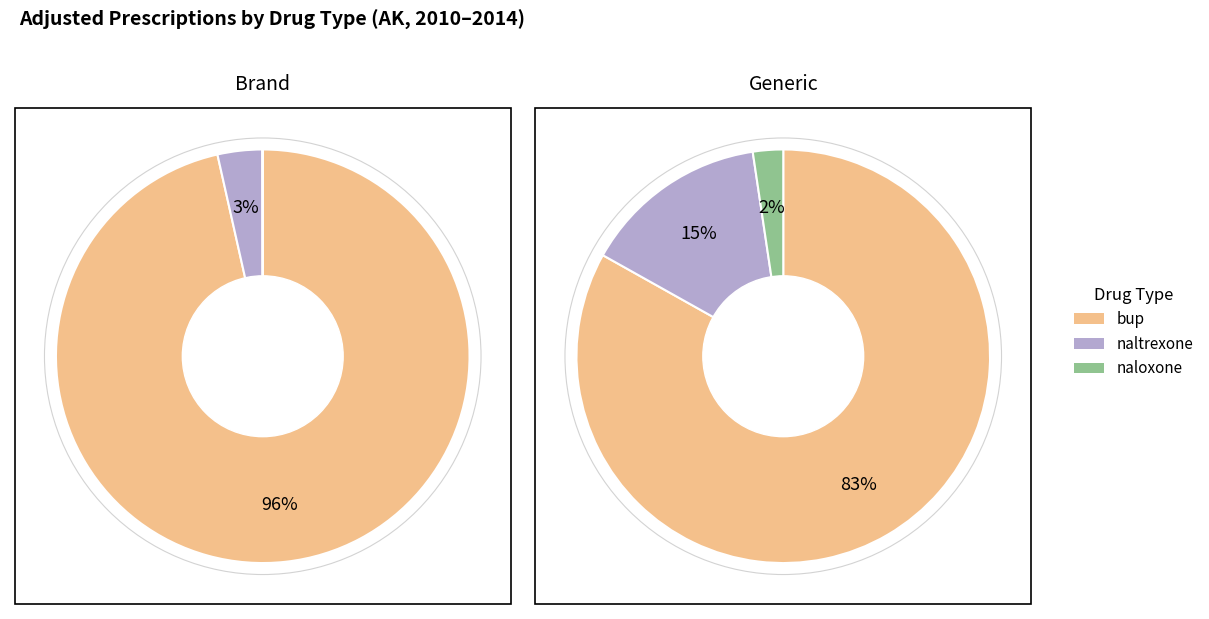

To the nearest percent, what percentage of the pie is AK generic 2010?

1%